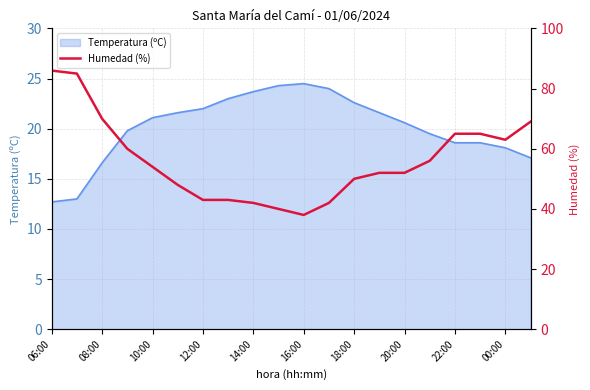

What is the label of the 4th point from the left?

12:00